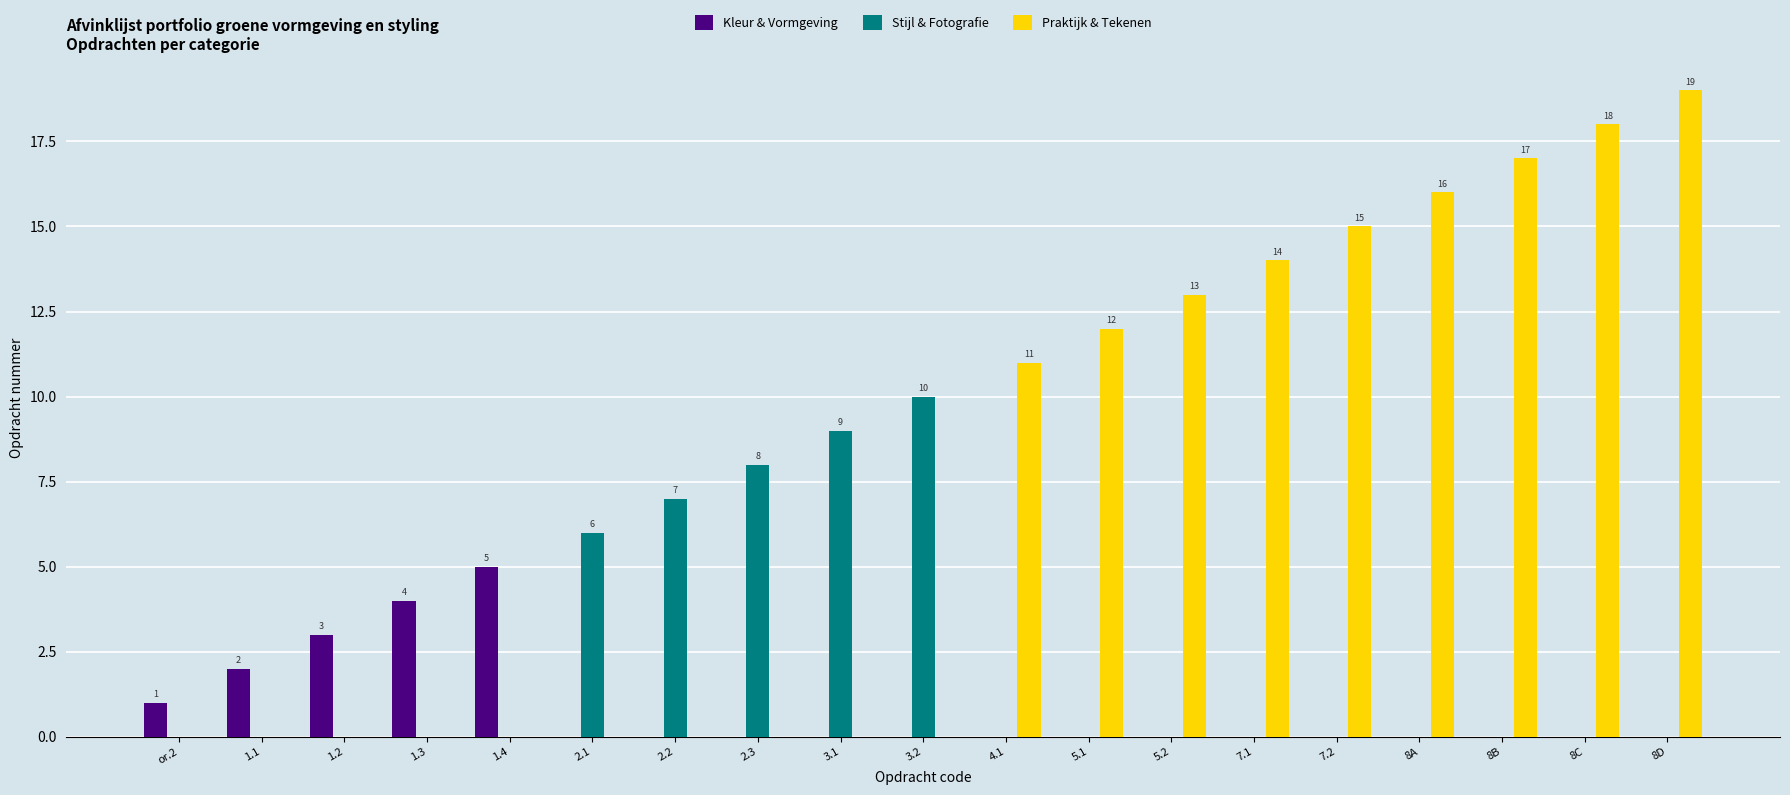

What is the total value across all series at 2.3?

8